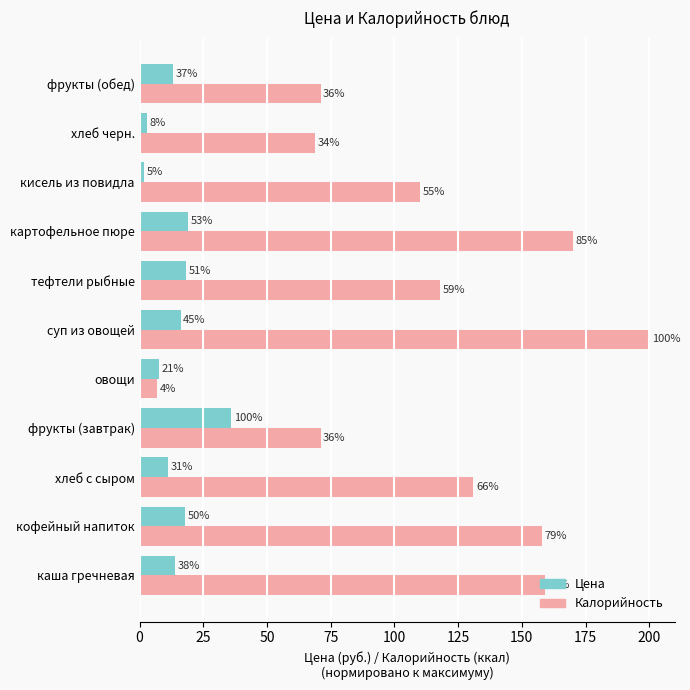

How many data points does each series have?

11